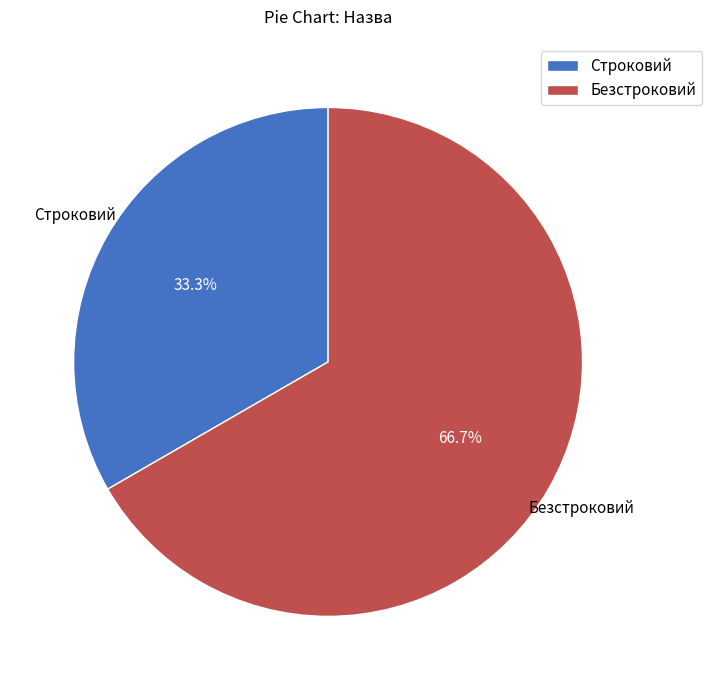

Between Строковий and Безстроковий, which is larger?

Безстроковий